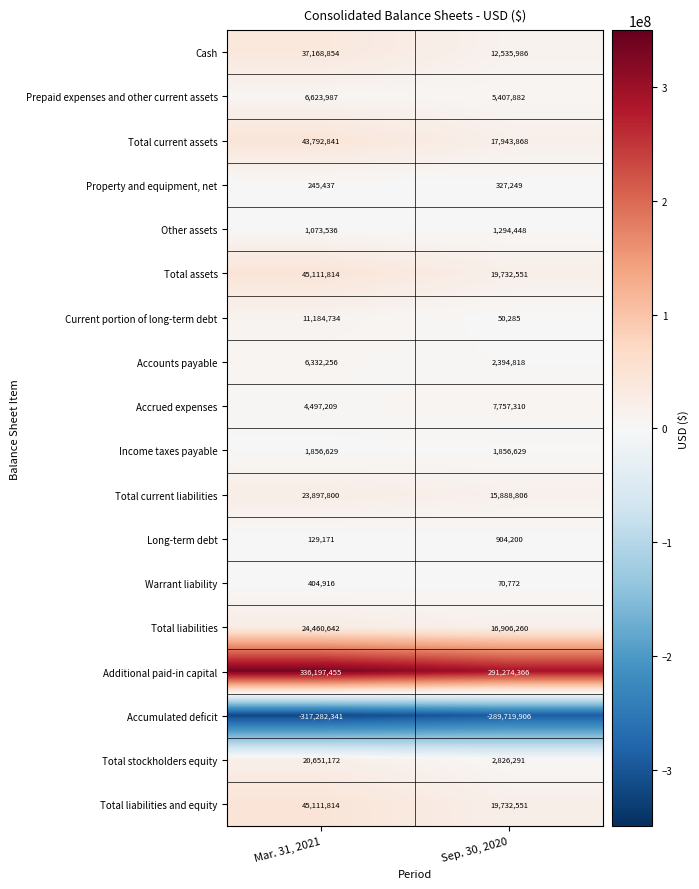

The value of Income taxes payable at Sep. 30, 2020 is 2660519. True or false?

False